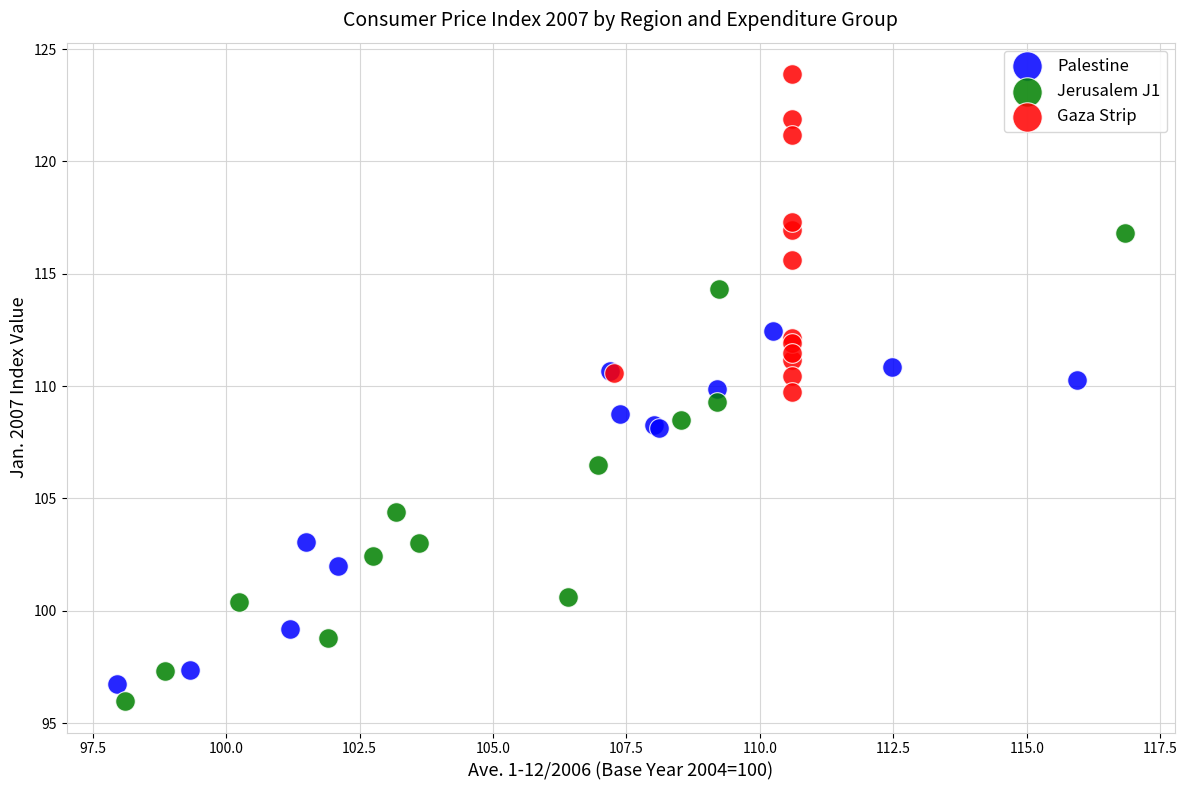

Which series has the widest spread of Y values?

Jerusalem J1